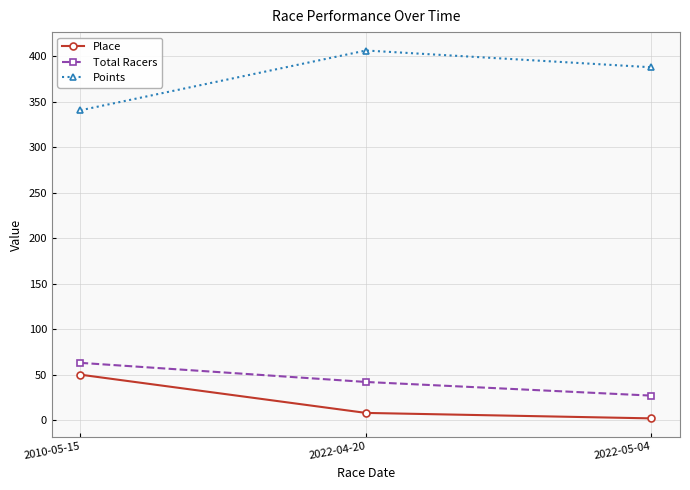

Is the value of Points at 2022-04-20 greater than the value of Total Racers at 2010-05-15?

Yes